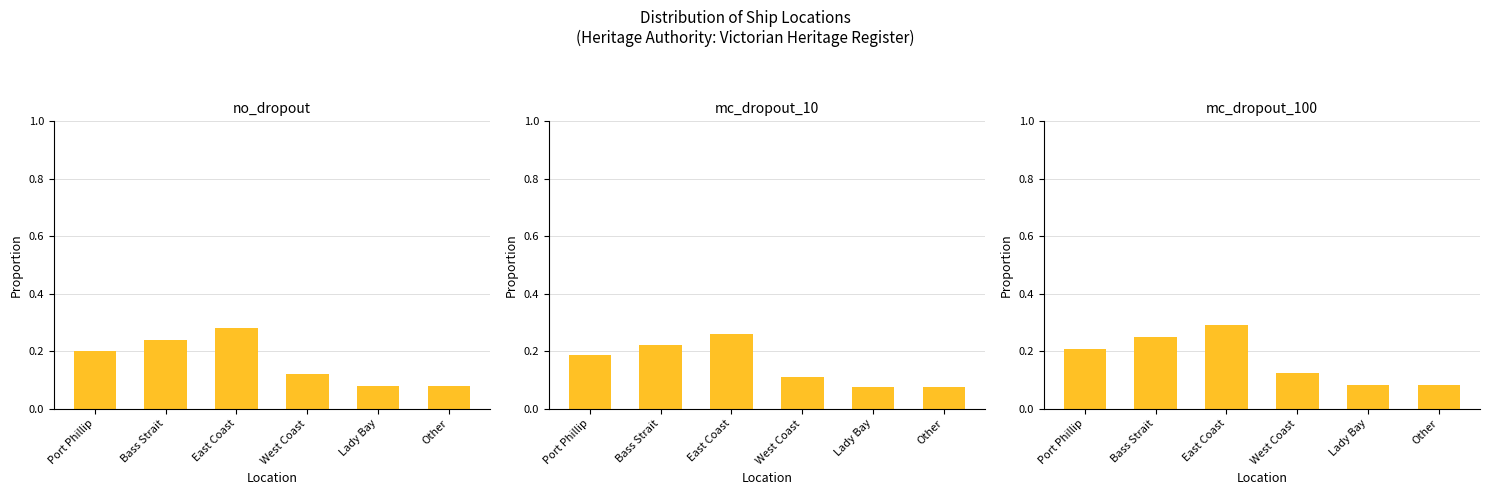

Which series has the largest total across all categories?

mc_dropout_100